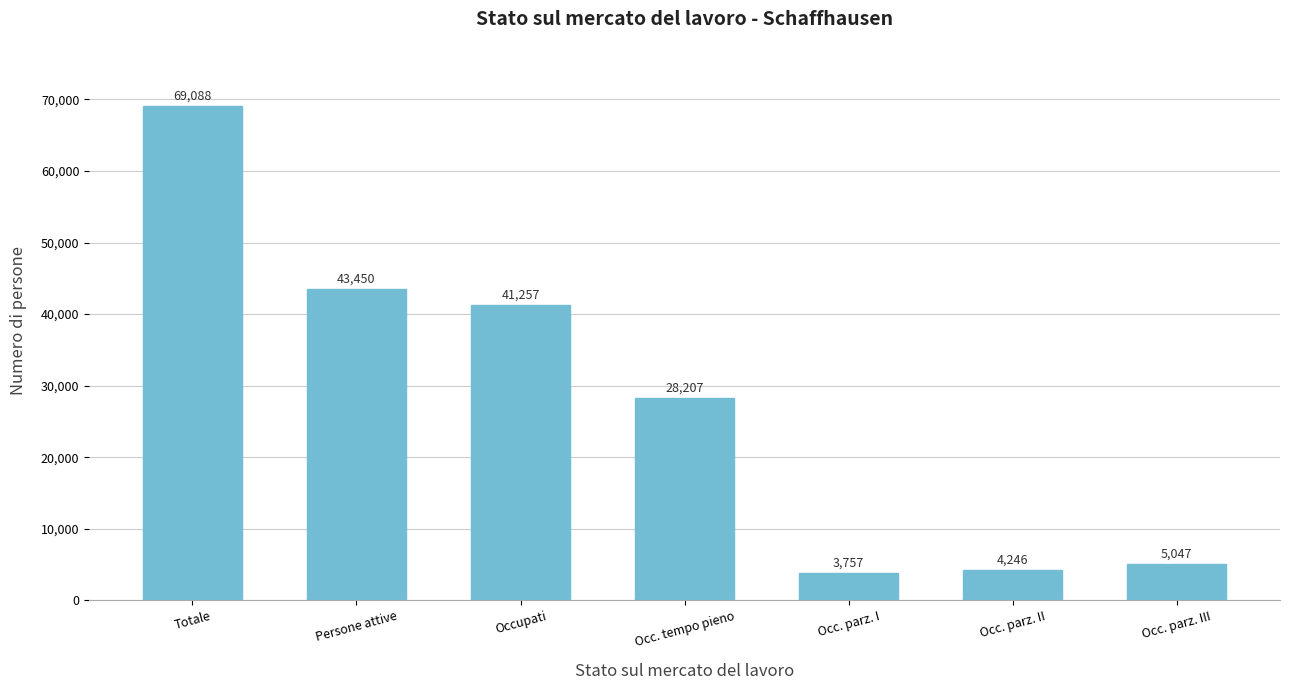

Rank the categories by value from lowest to highest.

Occ. parz. I, Occ. parz. II, Occ. parz. III, Occ. tempo pieno, Occupati, Persone attive, Totale